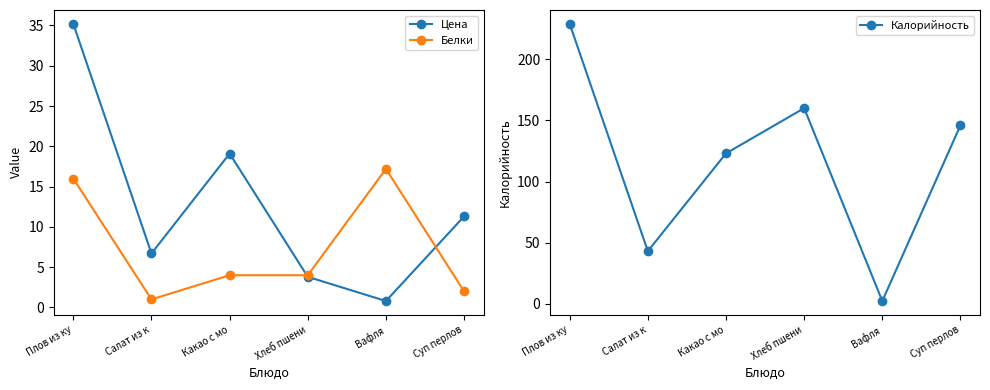

What position from the left is Суп перлов?

6